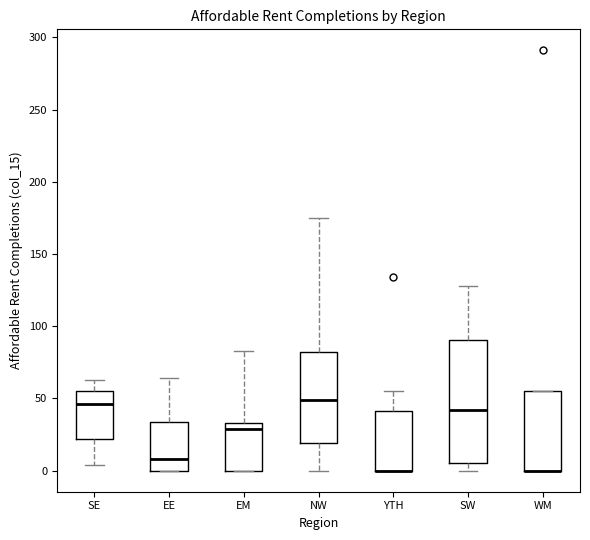

Reading left to right, read every box against the y-axis: the position of its median line, the range the box covers, and the ends of its whiskers. The values are not printed on the chart, so give them approximately, as read against the axis.

SE: median 45, box 20 to 55, whiskers 5 to 65
EE: median 10, box 0 to 35, whiskers 0 to 65
EM: median 30, box 0 to 35, whiskers 0 to 85
NW: median 50, box 20 to 85, whiskers 0 to 175
YTH: median 0 (drawn on the box's lower edge), box 0 to 40, whiskers 0 to 55
SW: median 40, box 5 to 90, whiskers 0 to 130
WM: median 0 (drawn on the box's lower edge), box 0 to 55, whiskers 0 to 55